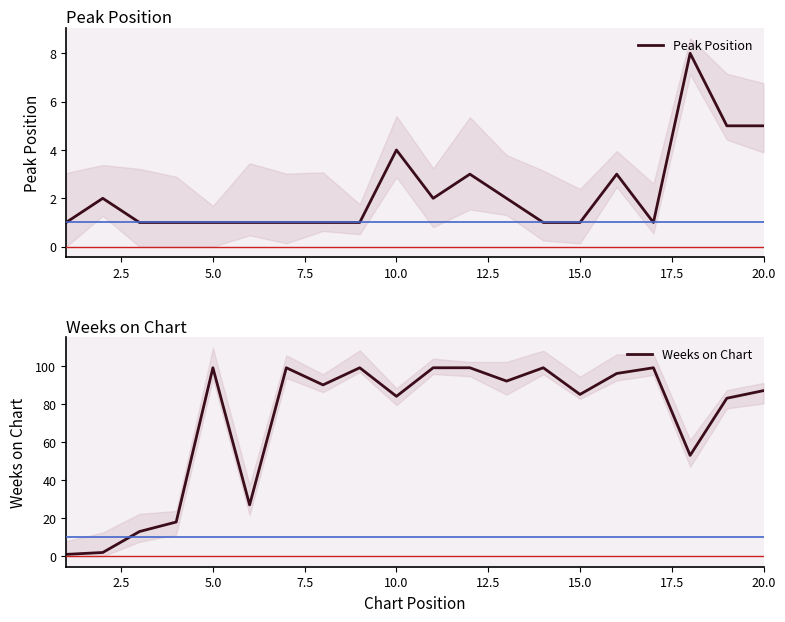

True or false: Weeks on Chart and Peak Position intersect in this chart.

False